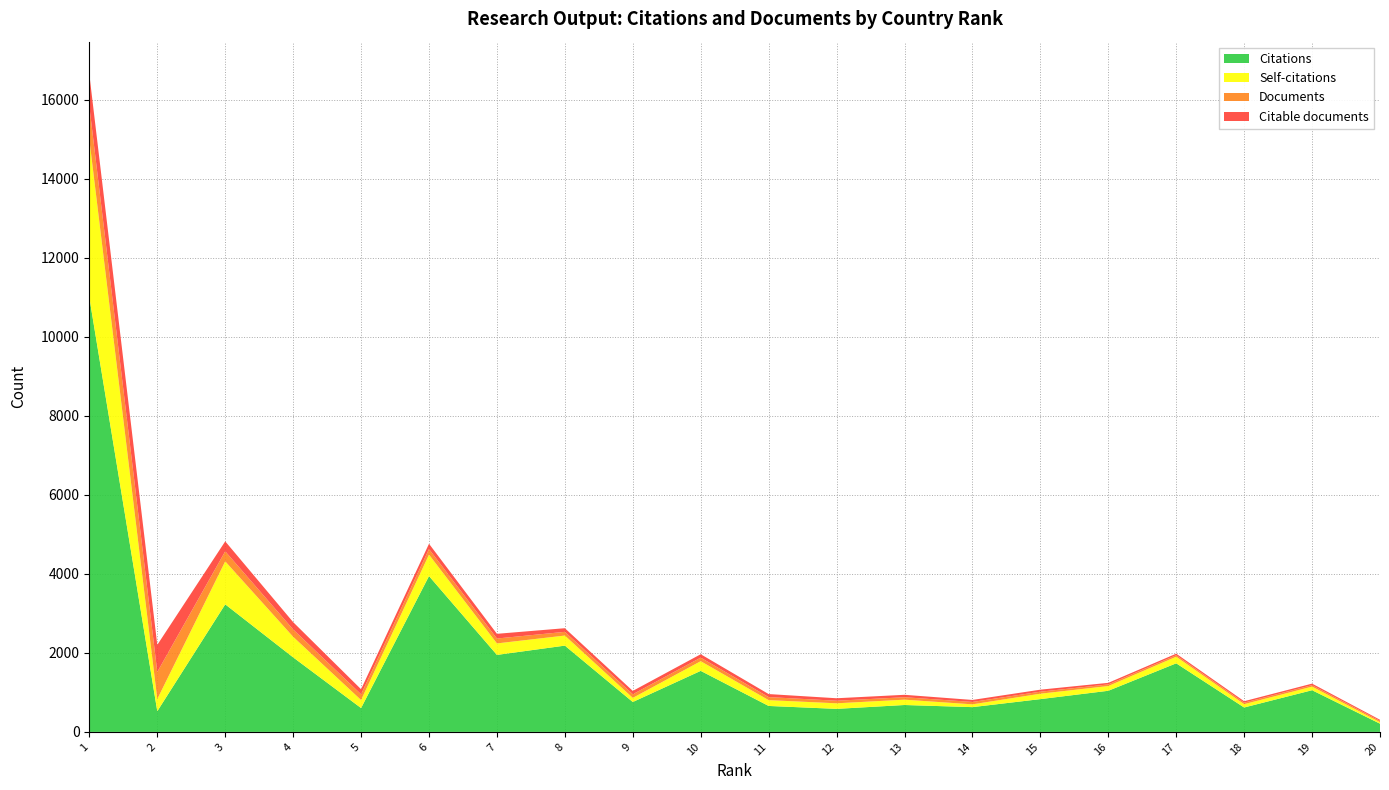

Reading right to left, transcribe all the data shown in this chart.

Documents: 20=34	19=38	18=38	17=39	16=41	15=51	14=60	13=62	12=65	11=77	10=90	9=92	8=94	7=124	6=143	5=145	4=186	3=255	2=687	1=841
Citable documents: 20=27	19=38	18=37	17=38	16=40	15=51	14=51	13=61	12=63	11=77	10=86	9=85	8=92	7=119	6=133	5=128	4=185	3=252	2=685	1=809
Self-citations: 20=38	19=91	18=84	17=167	16=120	15=137	14=71	13=135	12=141	11=147	10=245	9=104	8=255	7=291	6=542	5=203	4=521	3=1088	2=307	1=3996
Citations: 20=208	19=1055	18=618	17=1736	16=1041	15=830	14=627	13=681	12=583	11=657	10=1545	9=757	8=2184	7=1949	6=3945	5=604	4=1887	3=3229	2=524	1=10995